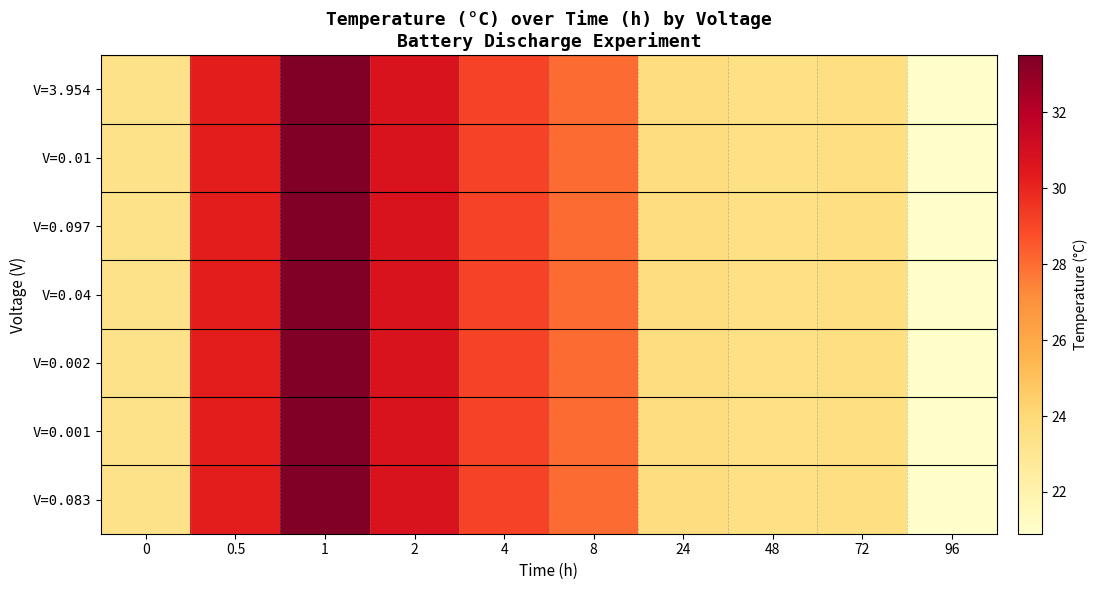

At 0.5, list the series in order from smallest to largest.

V=3.954, V=0.01, V=0.097, V=0.04, V=0.002, V=0.001, V=0.083